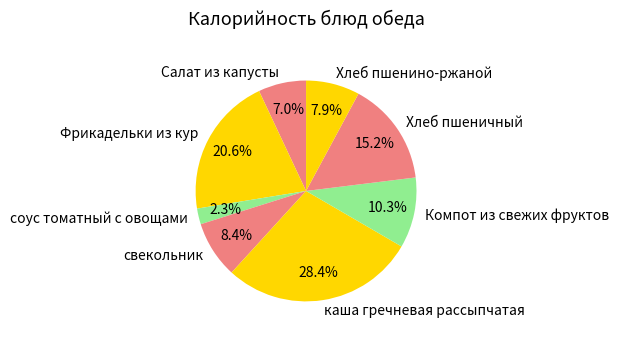

To the nearest percent, what is the average slice percentage?

12%